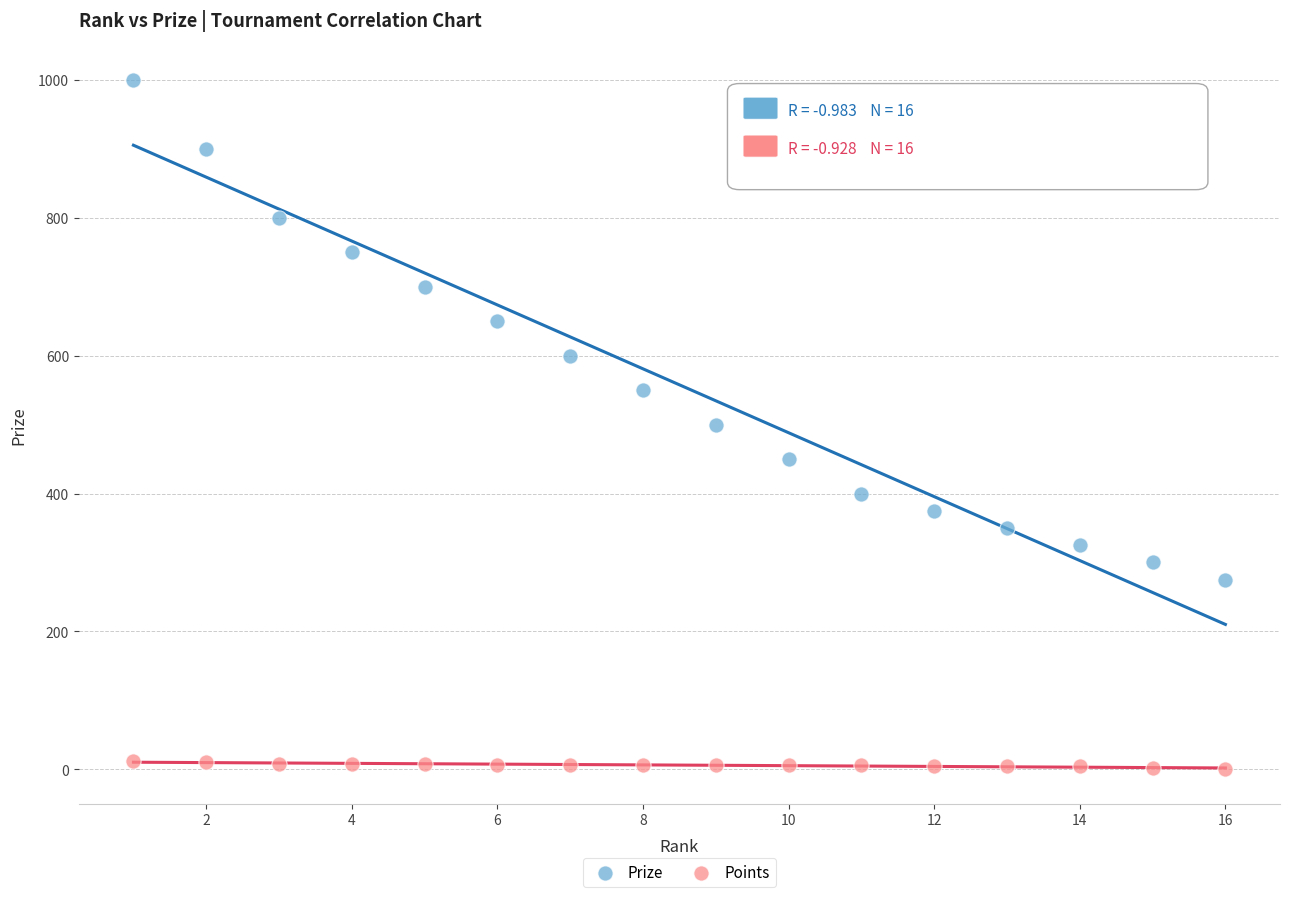

Which series contains the lowest Y value?

Points